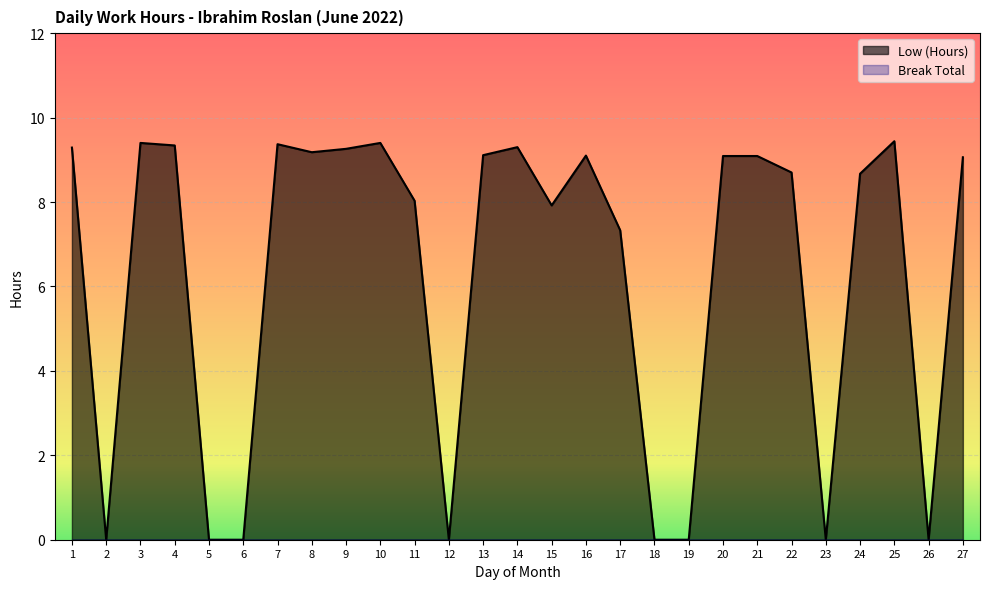

What is the greatest value displayed?

9.4